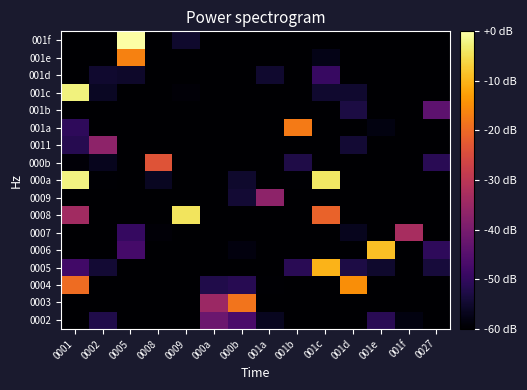

At which category is the sum across all series the highest?

0001